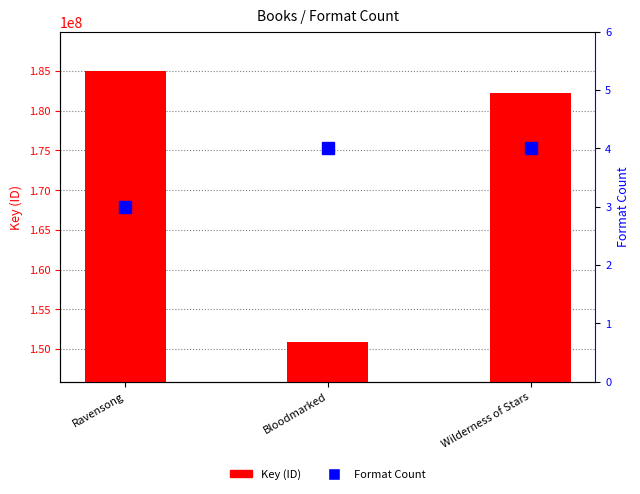

What is the difference between the maximum and minimum values in the Key (ID) series?

34074099